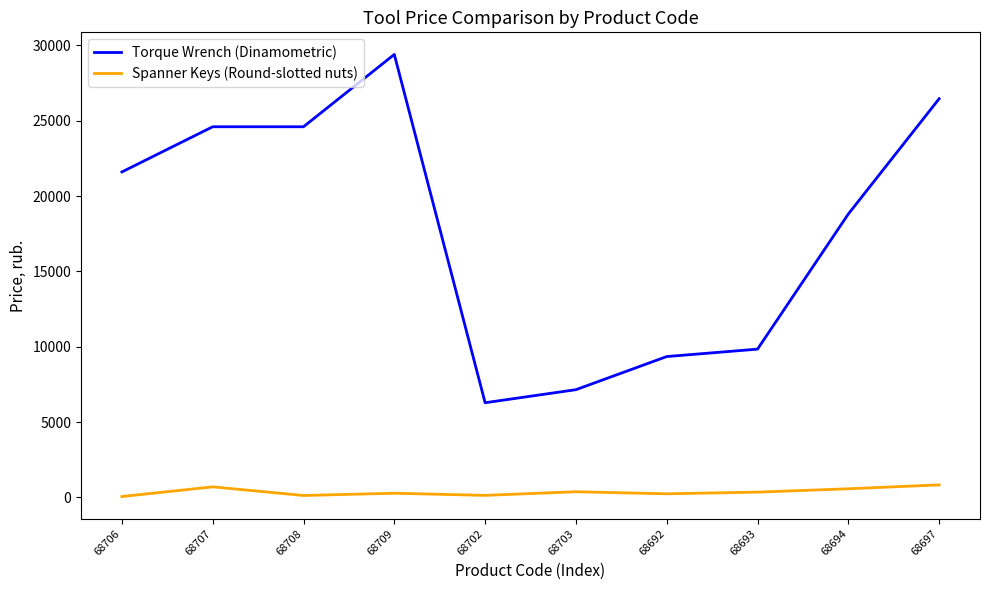

What is the difference between the second highest and minimum values in the Torque Wrench (Dinamometric) series?

20178.0